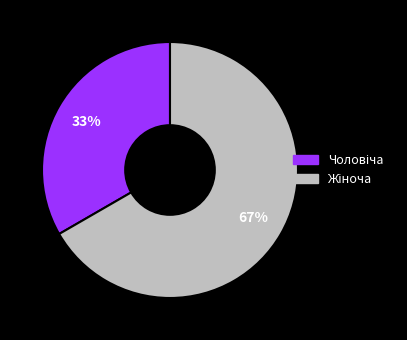

To the nearest percent, what is the average slice percentage?

50%